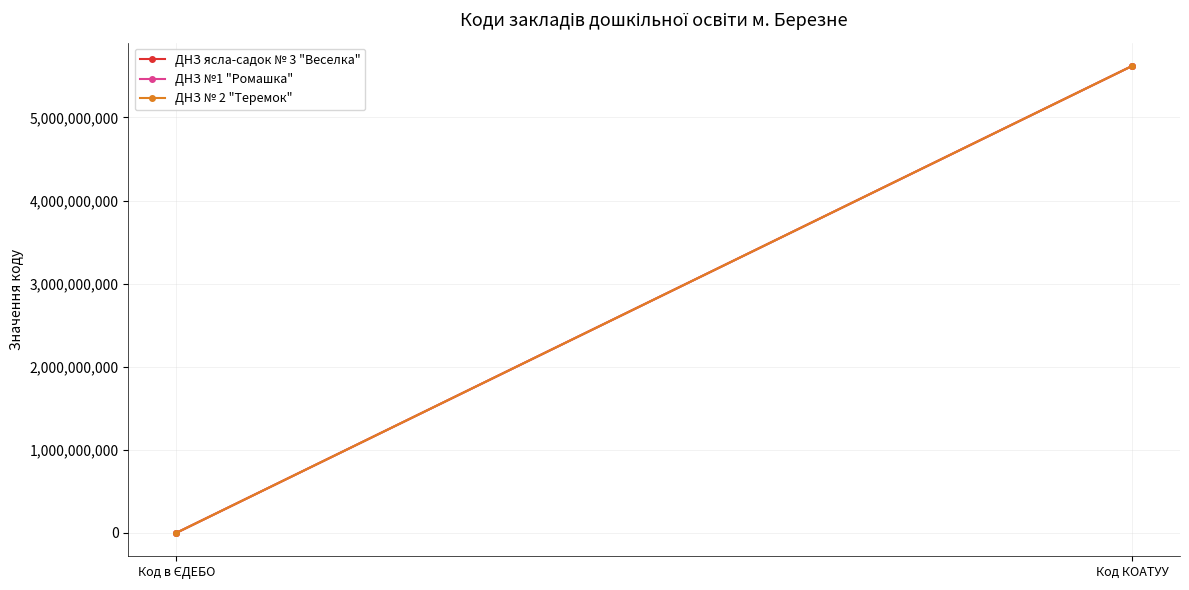

What is the total value across all series at Код КОАТУУ?

16861230300